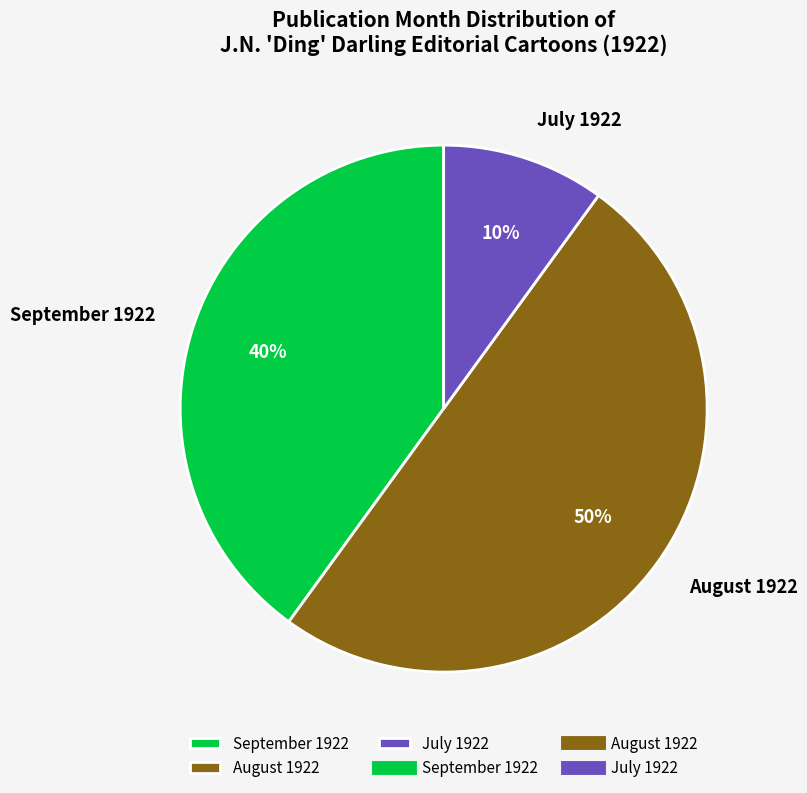

To the nearest percent, what is the difference between the largest and smallest slice percentages?

40%